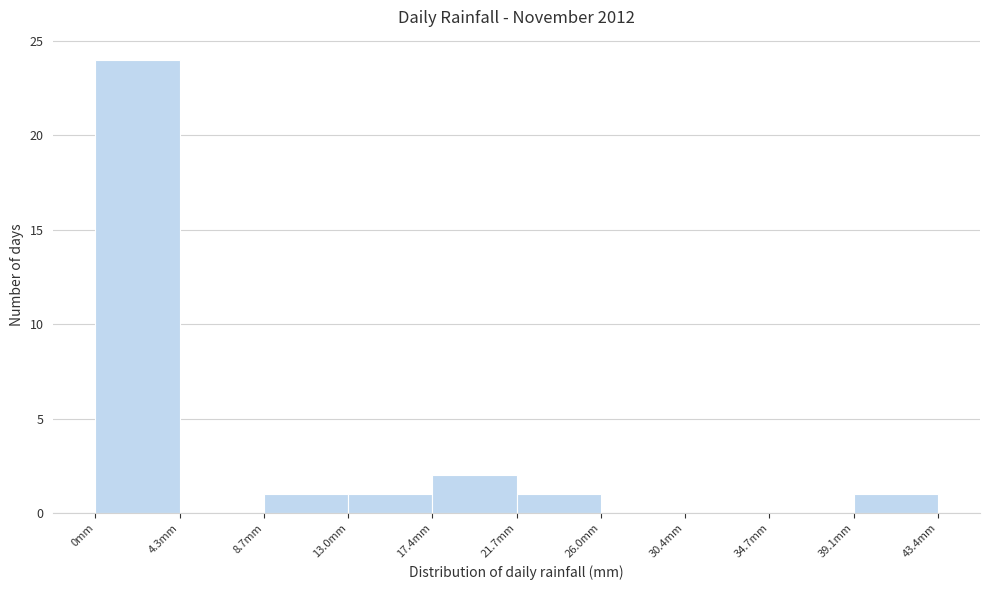

Reading left to right, transcribe this chart: for each bar, give the range it covers on the x-axis and its height. Neither the bar edges nor the heights are printed on the chart, so give them approximately, as read against the axes.

0.0 to 4.5: 24
4.5 to 8.5: 0
8.5 to 13.0: 1
13.0 to 17.5: 1
17.5 to 21.5: 2
21.5 to 26.0: 1
26.0 to 30.5: 0
30.5 to 34.5: 0
34.5 to 39.0: 0
39.0 to 43.5: 1